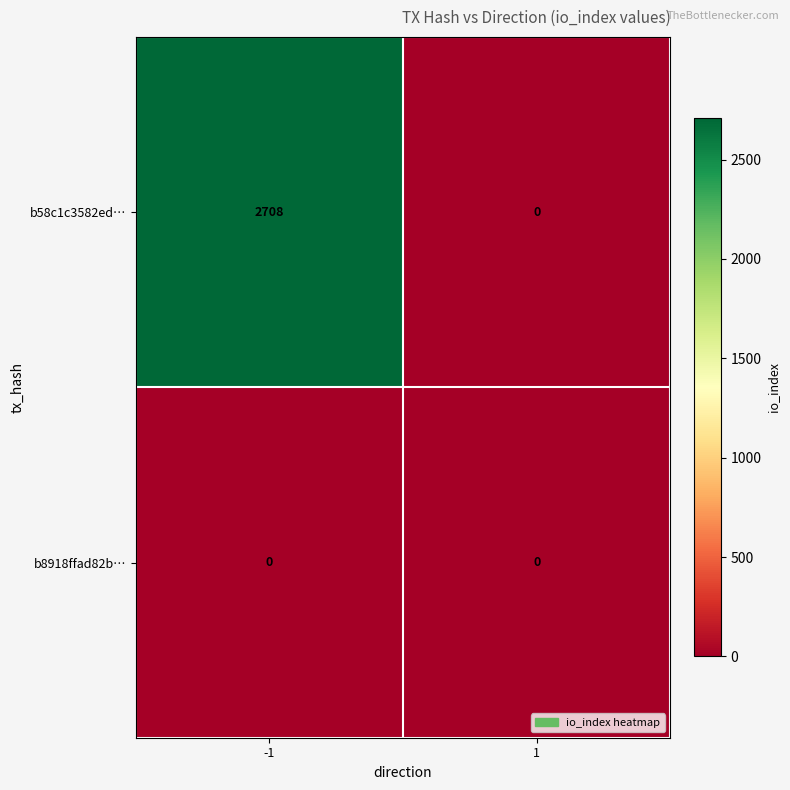

What is the maximum value shown in the chart?

2708